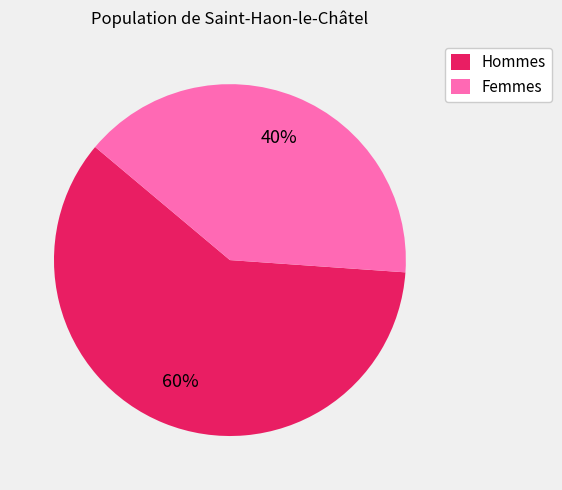

To the nearest percent, what portion does Femmes represent?

40%